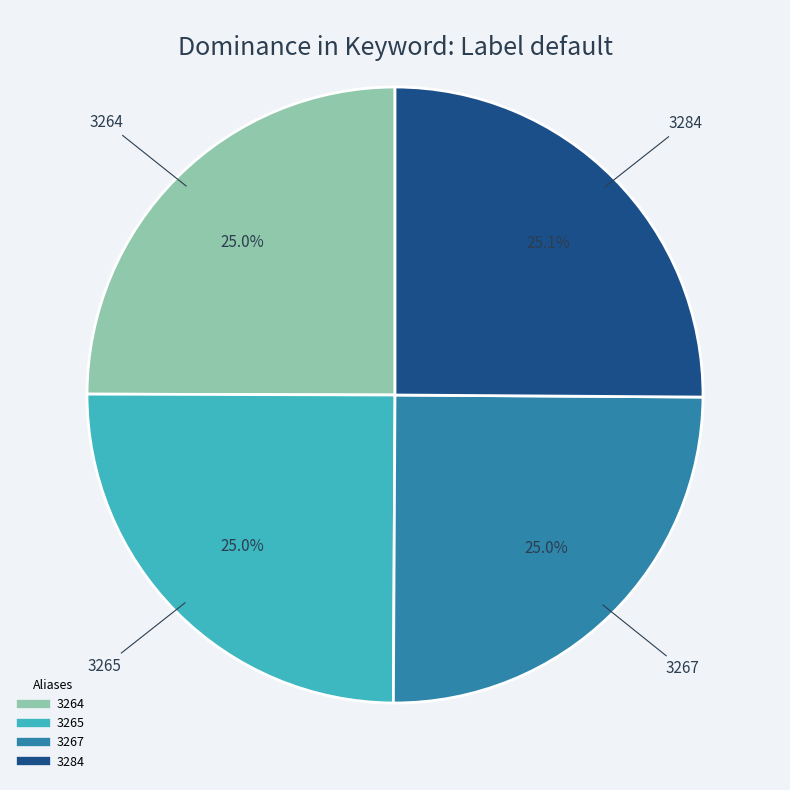

How many segments does this pie chart have?

4